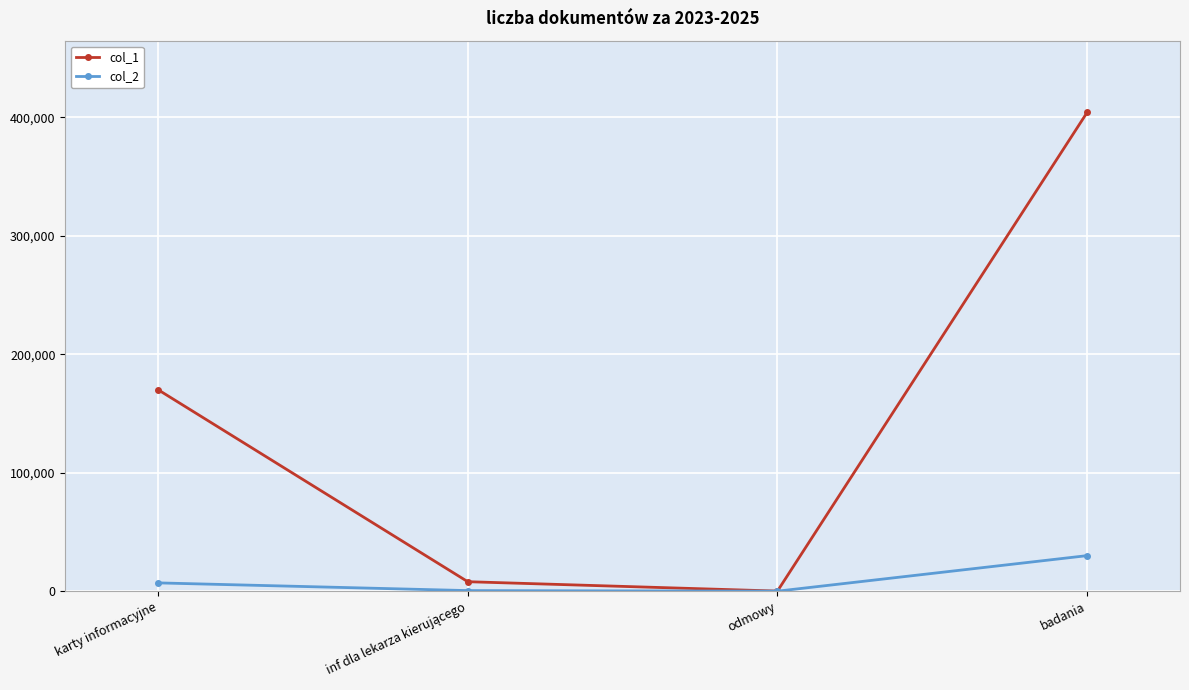

Which category has the highest value across all series?

badania